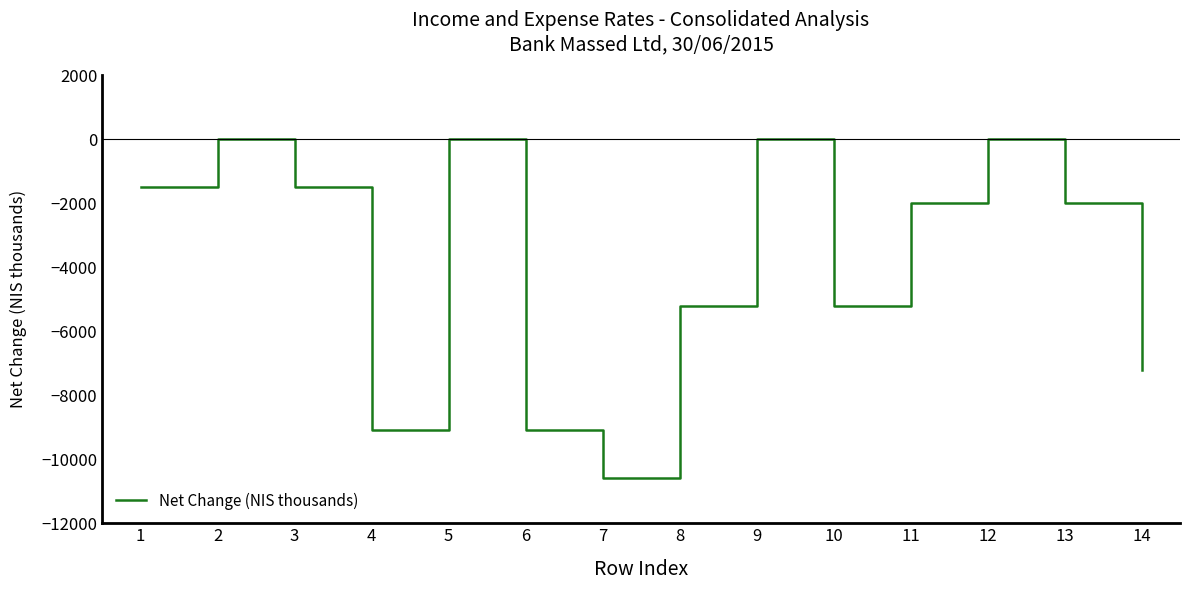

Which has a higher value, 9 or 11?

9